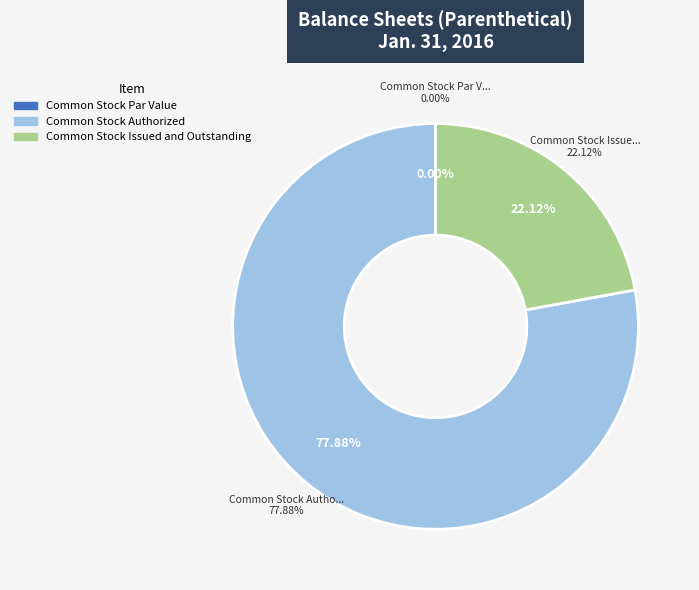

Which category accounts for the majority?

Common Stock Authorized